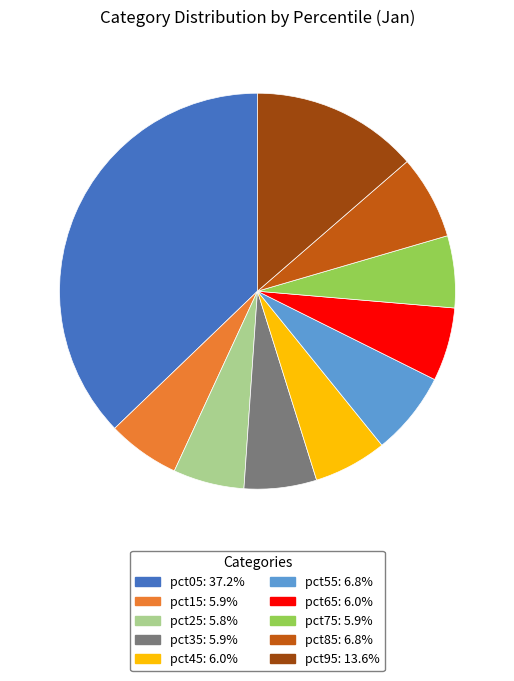

Count the number of slices in the pie.

10